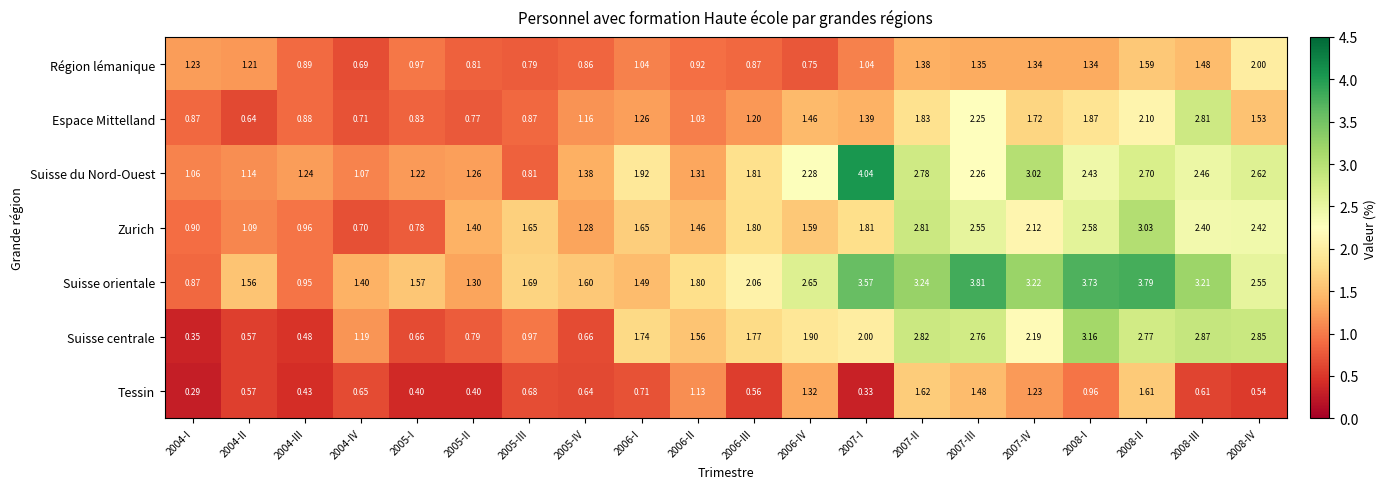

List the series in order of their peak value, highest first.

Suisse du Nord-Ouest, Suisse orientale, Suisse centrale, Zurich, Espace Mittelland, Région lémanique, Tessin